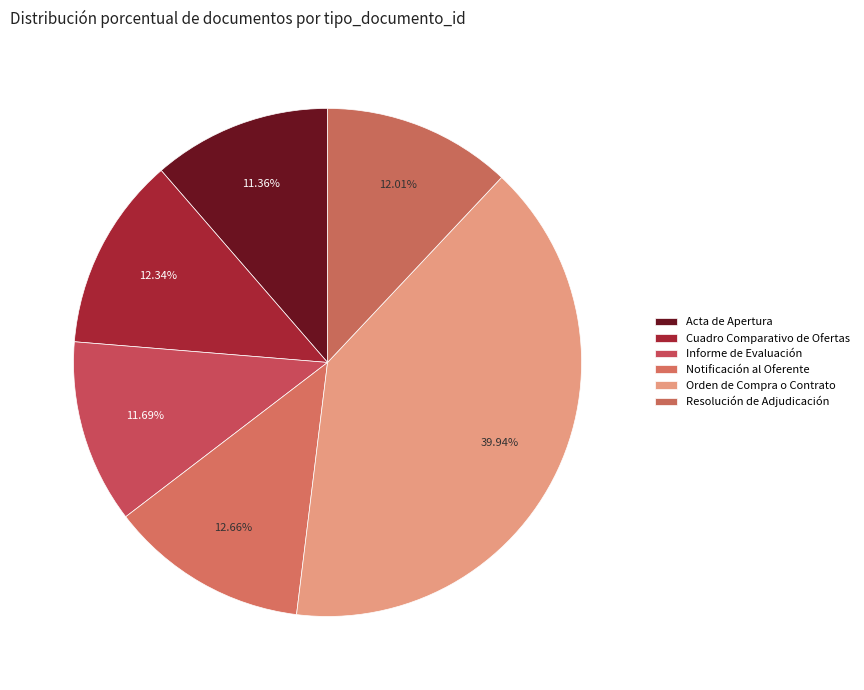

Combined, what portion of the pie is Notificación al Oferente and Acta de Apertura?

24.0%